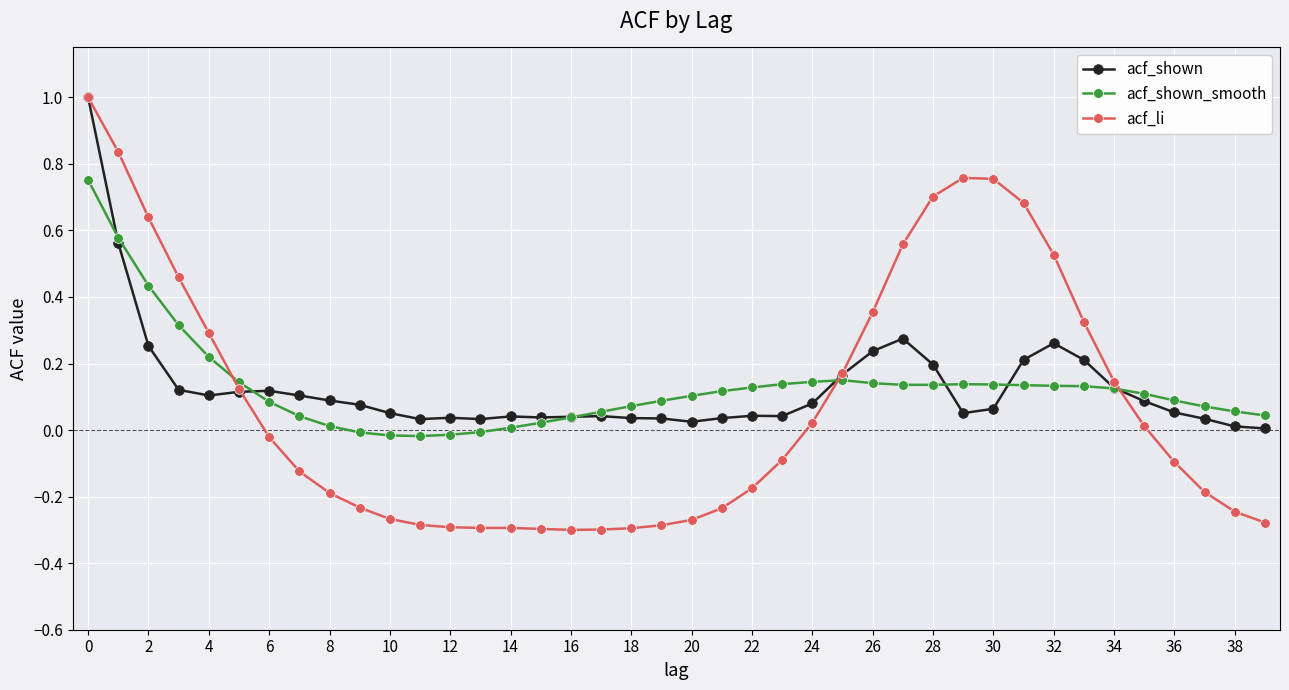

What is the maximum value for acf_li?

1.0